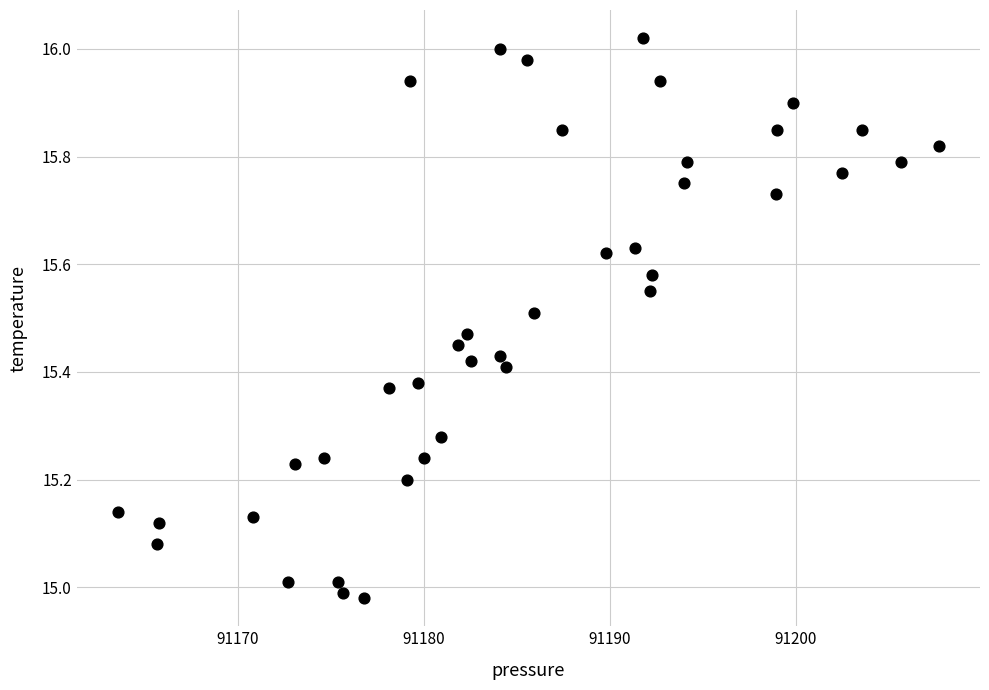

What is the range of Y values (max minus min)?

1.0